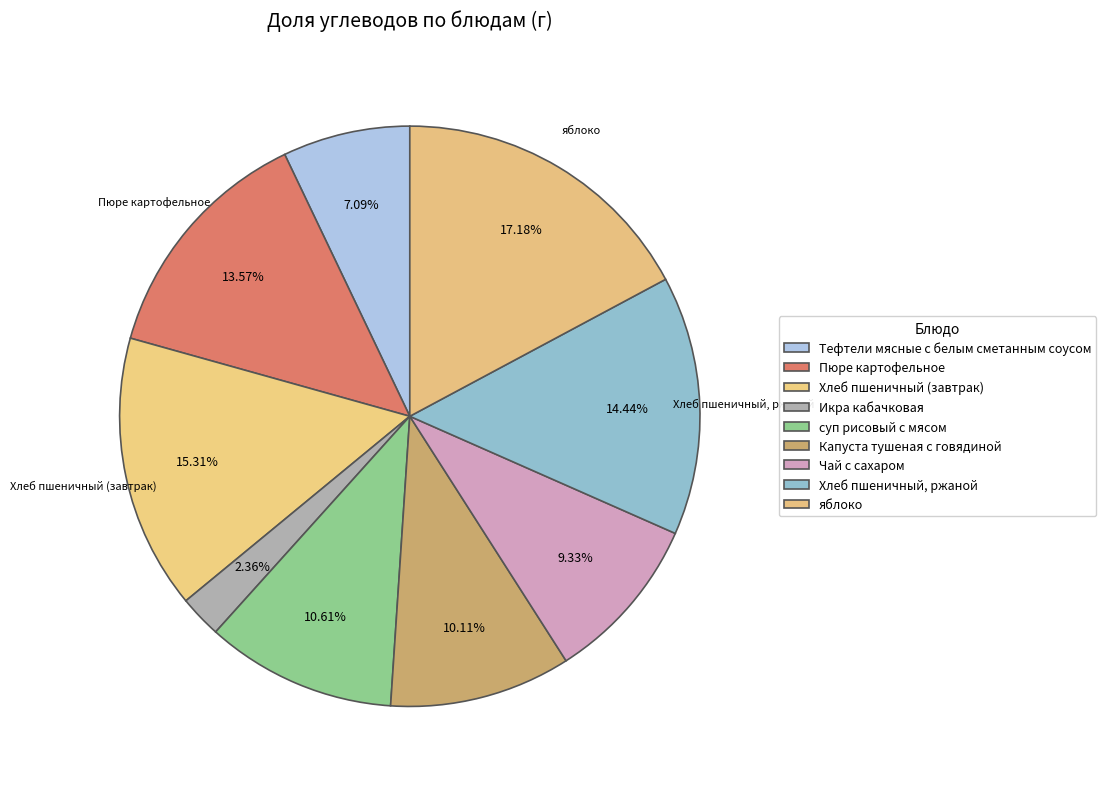

Count the number of slices in the pie.

9